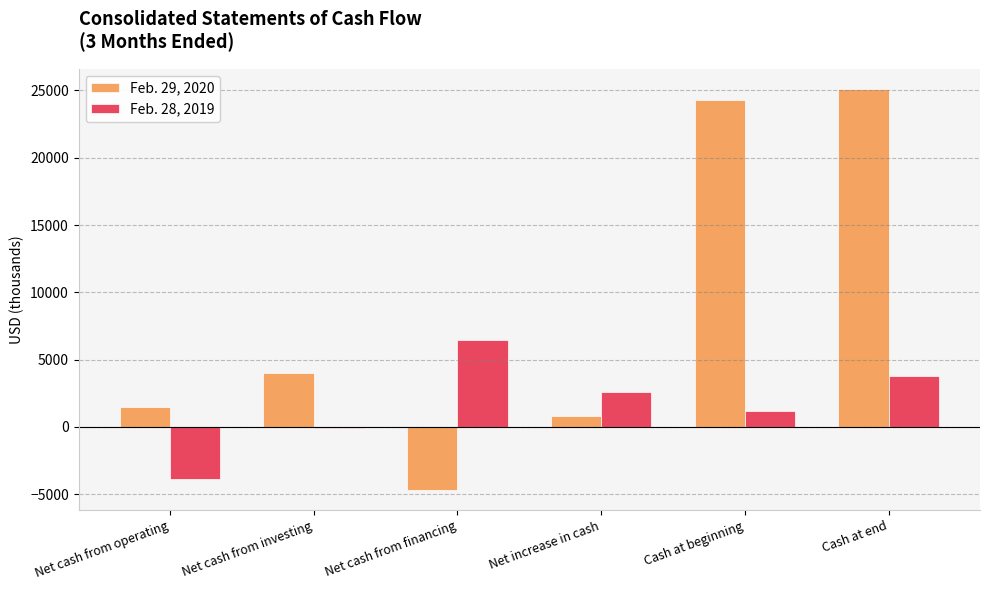

Reading right to left, transcribe all the data shown in this chart.

Feb. 29, 2020: 25117	24283	834	-4677	4040	1471
Feb. 28, 2019: 3813	1209	2604	6476	-41	-3831